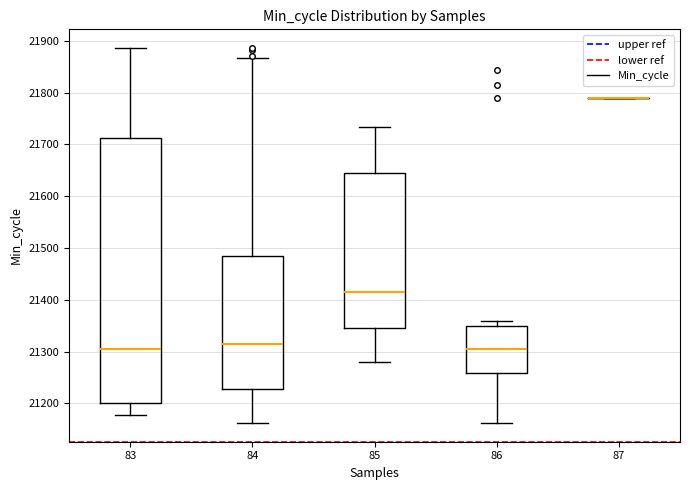

Reading left to right, read every box against the y-axis: the position of its median line, the range the box covers, and the ends of its whiskers. The values are not printed on the chart, so give them approximately, as read against the axis.

83: median 21310, box 21200 to 21710, whiskers 21180 to 21890
84: median 21310, box 21230 to 21480, whiskers 21160 to 21870
85: median 21420, box 21350 to 21640, whiskers 21280 to 21730
86: median 21300, box 21260 to 21350, whiskers 21160 to 21360
87: box collapsed to a line at 21790, whiskers 21790 to 21790